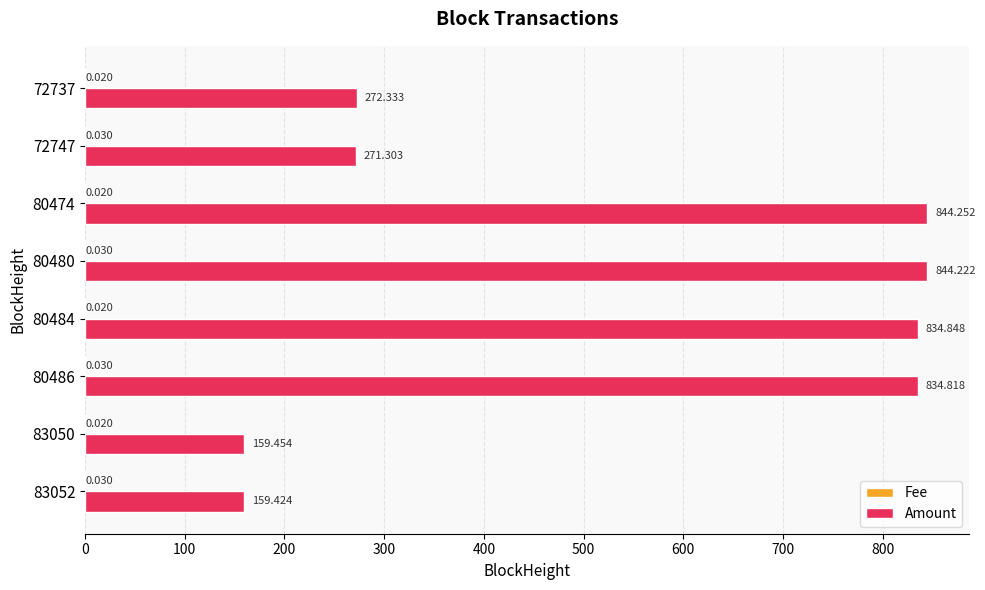

Between 80484 and 80474, which series saw the biggest shift?

Amount